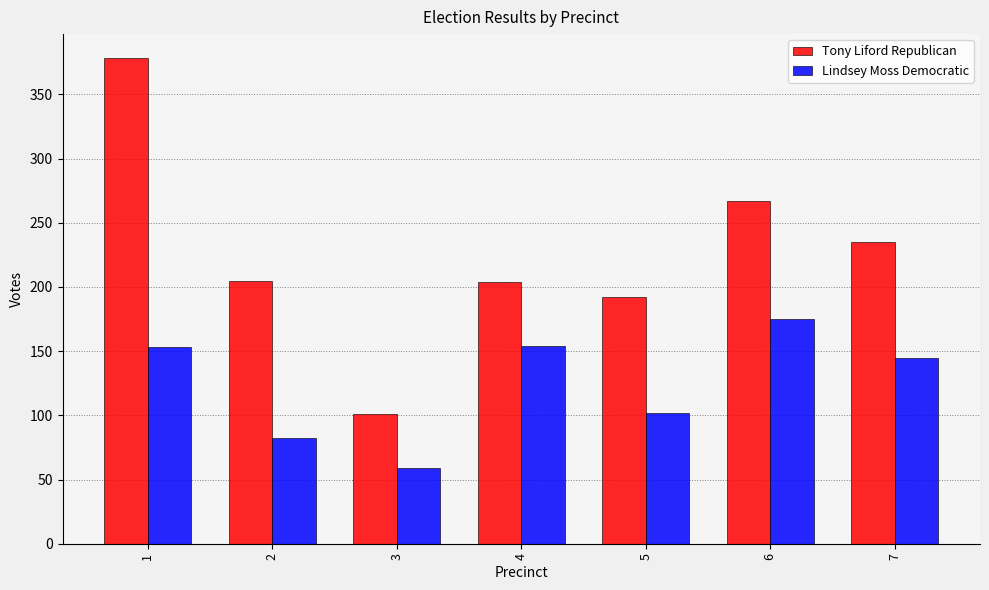

What is the value of the Tony Liford Republican bar at the 6th from the left?

267